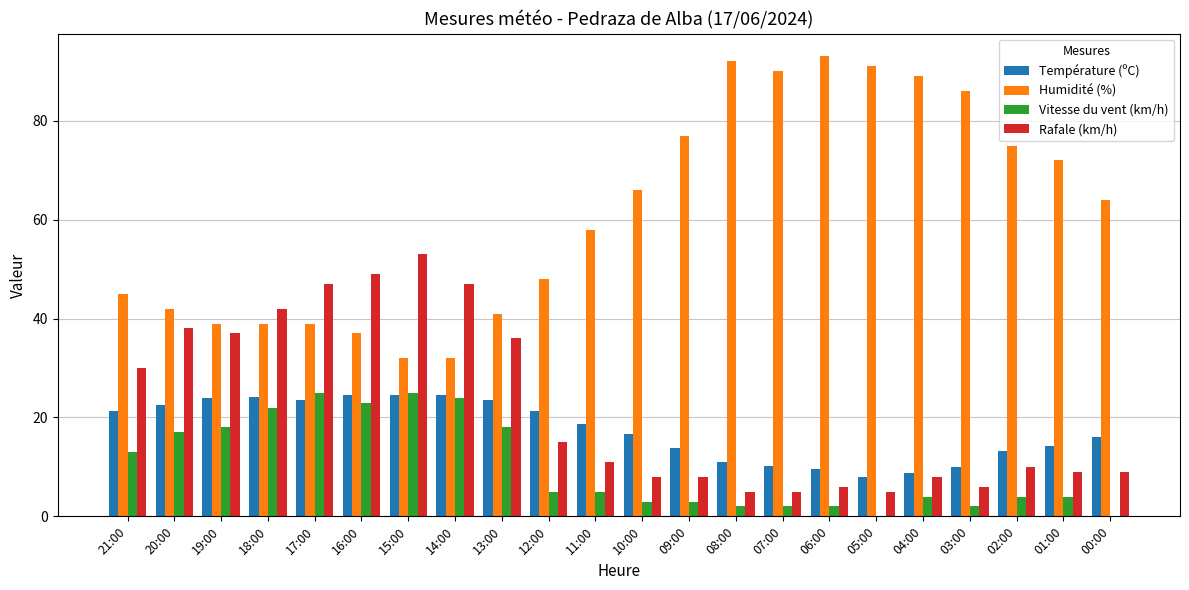

At which label does Humidité (%) first exceed 64?

10:00